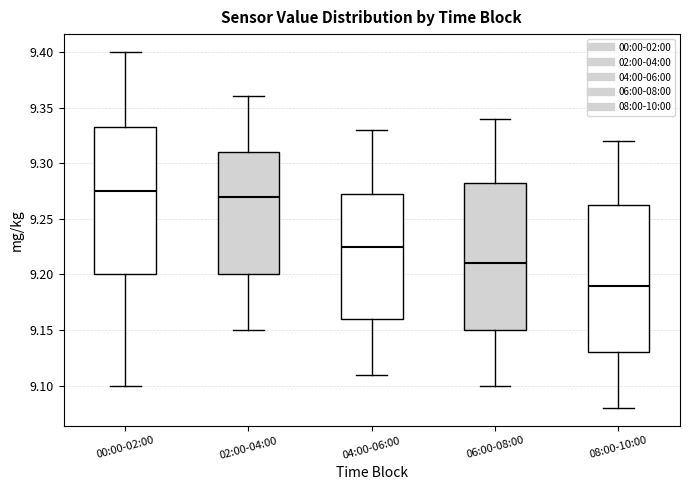

Where does the lower whisker of the box for 00:00-02:00 end on the y-axis? The values are not printed on the chart, so give them approximately, as read against the axis.

9.100